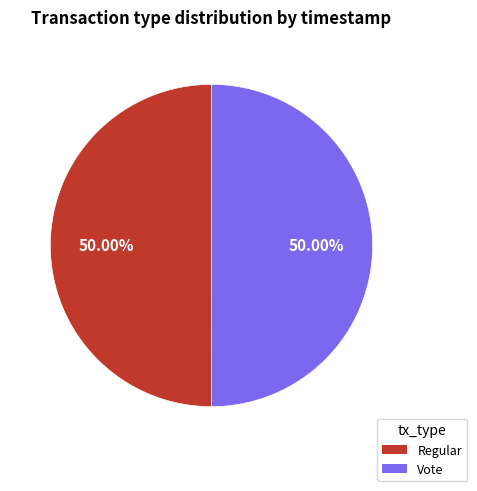

How many slices are in this pie chart?

2